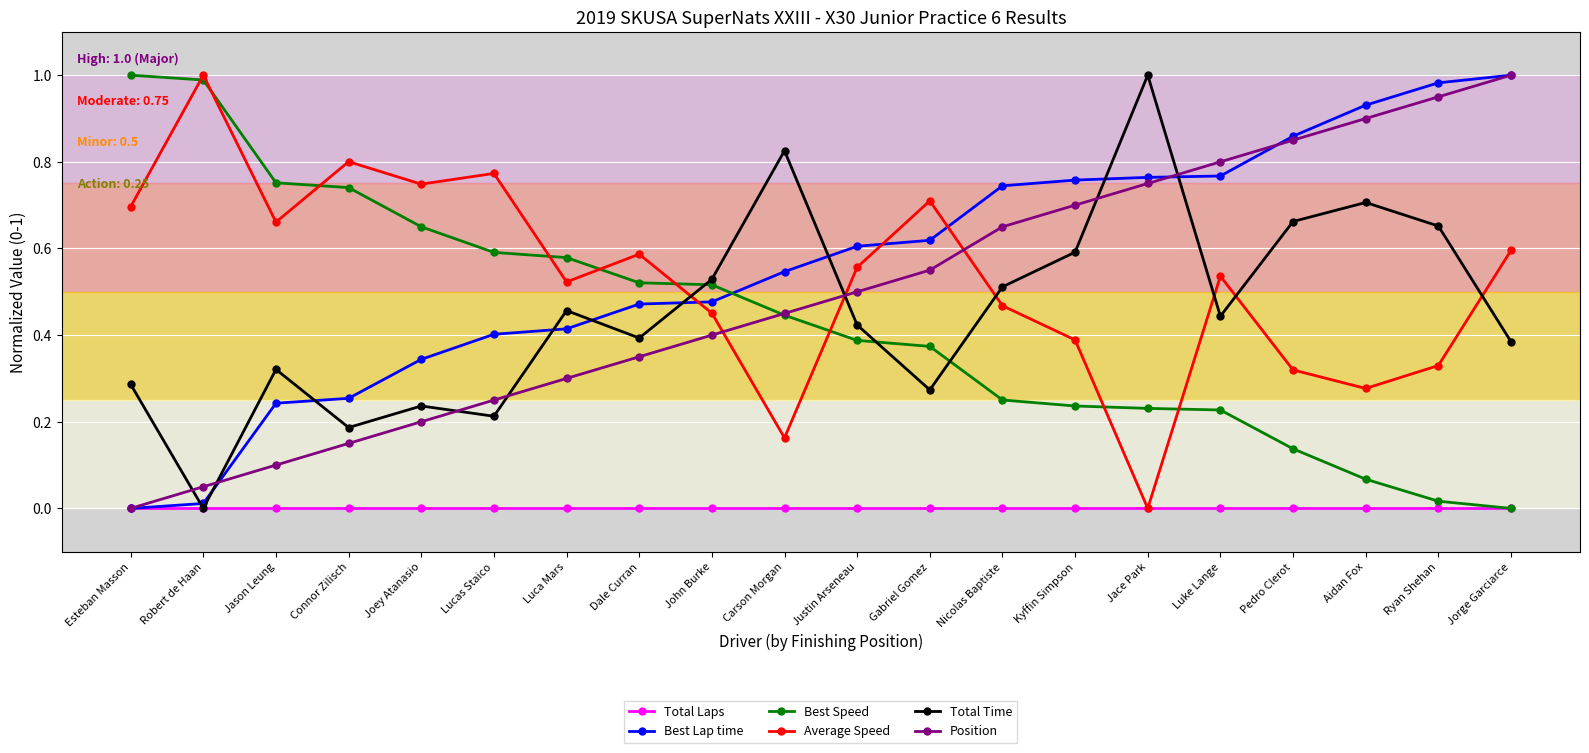

Is it true that Average Speed equals 0.3 at Jorge Garciarce?

False